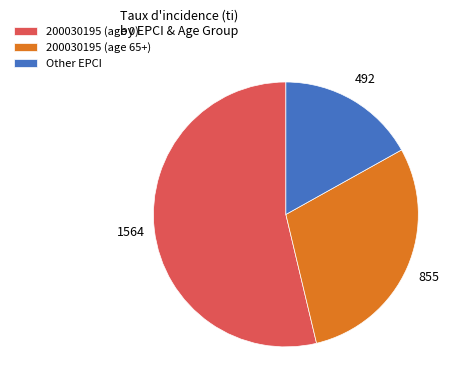

Which slice is the largest?

200030195 (age 0)